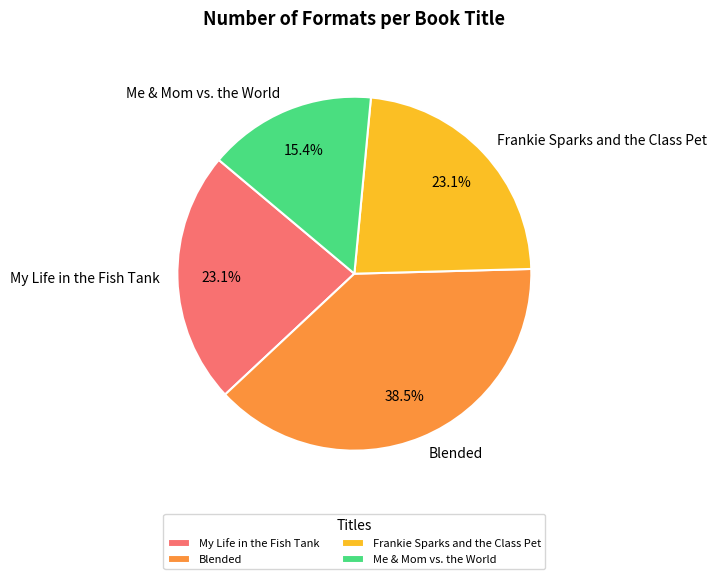

Is there any slice that represents more than half of the pie?

No